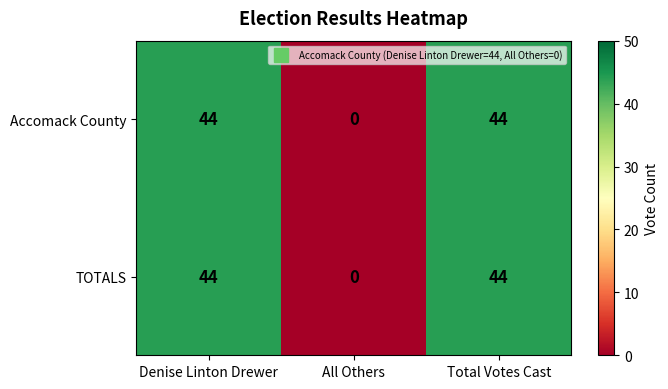

How many TOTALS values are between 0 and 44?

3